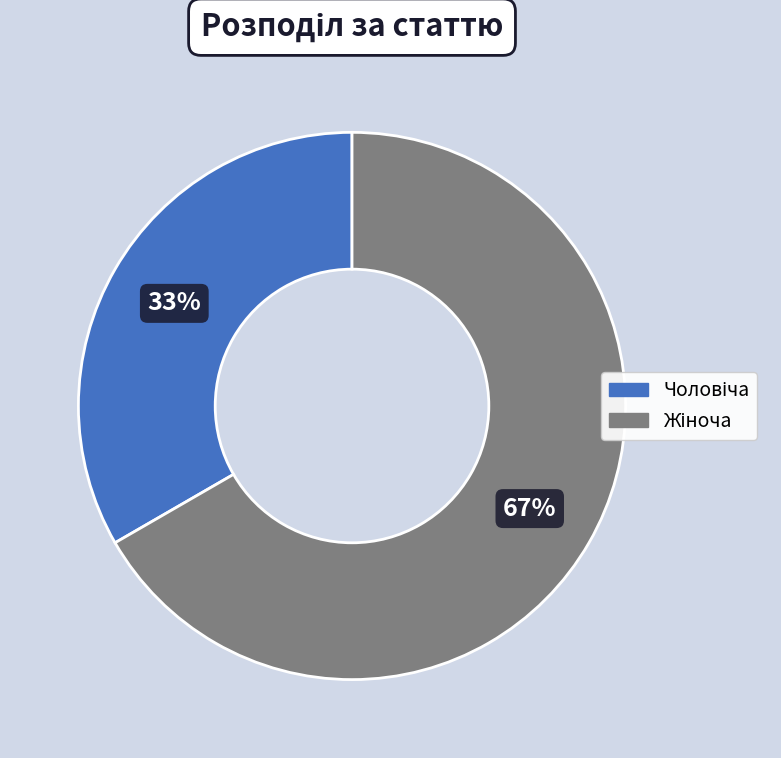

Is there a majority slice in this chart?

Yes